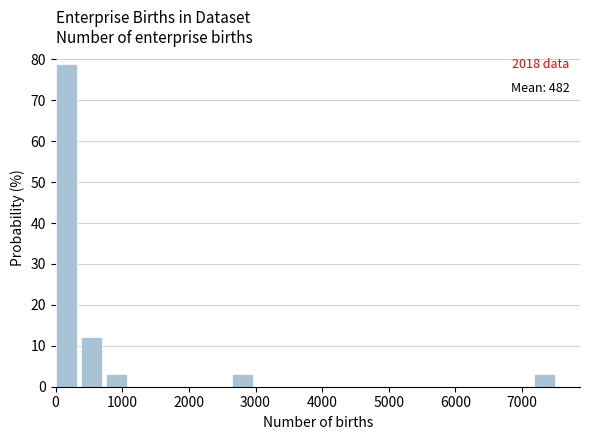

Around what value on the x-axis is the tallest bar? Give the approximate position of its centre, as read against the axis.

200